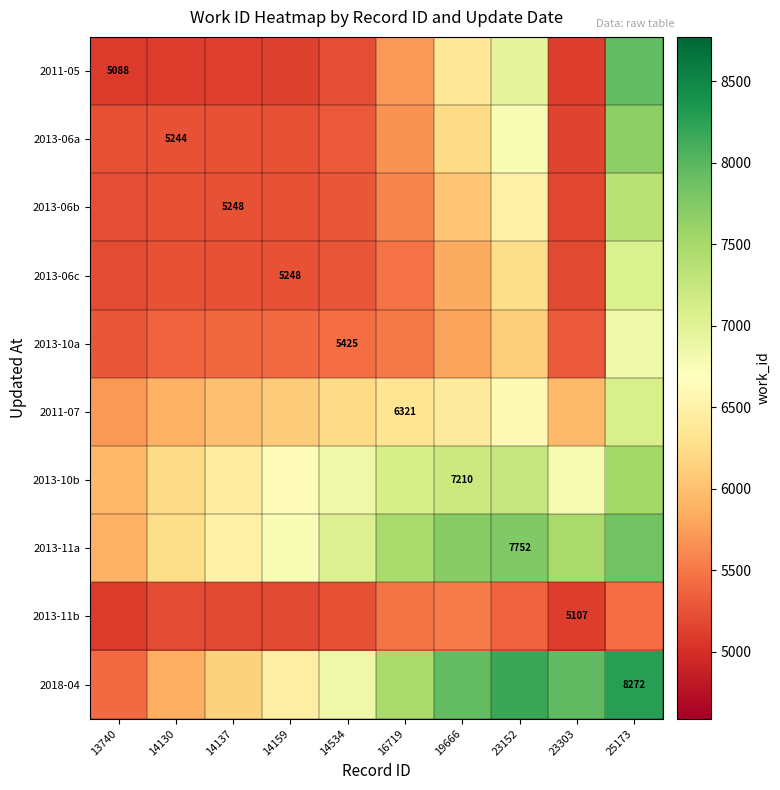

How many values in the 2018-04 series are below 7491?

5